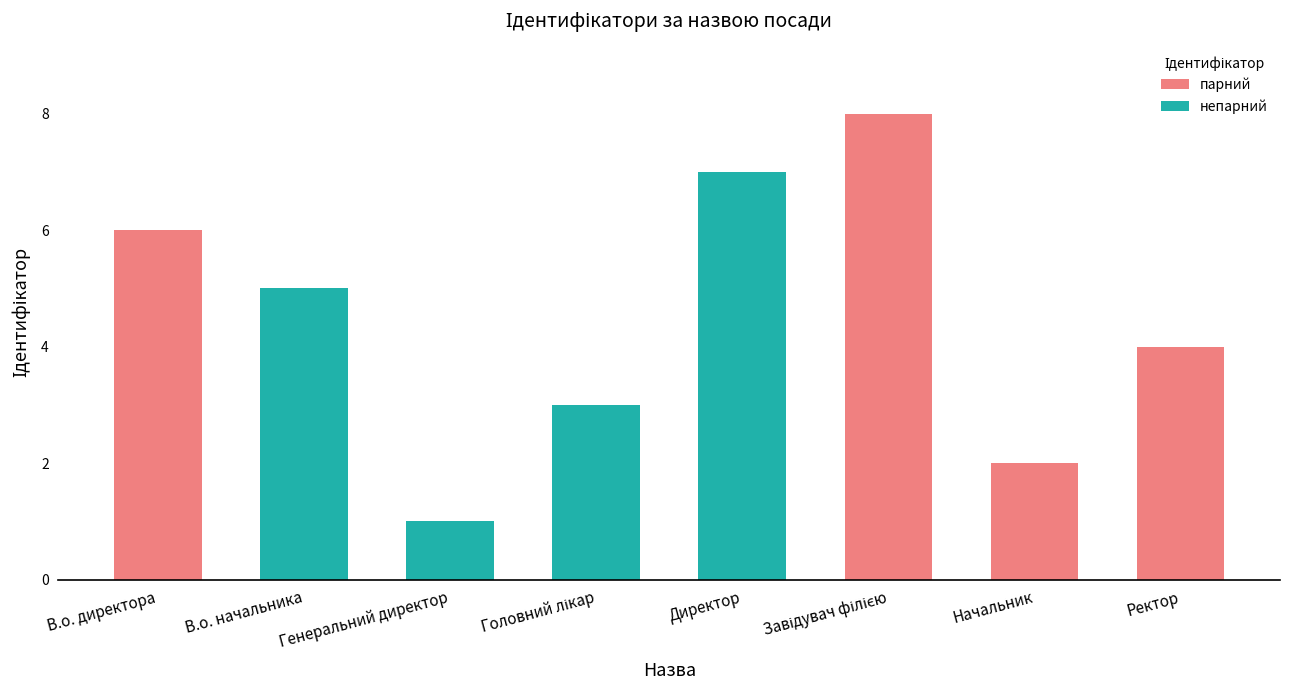

How many series are shown in this chart?

1